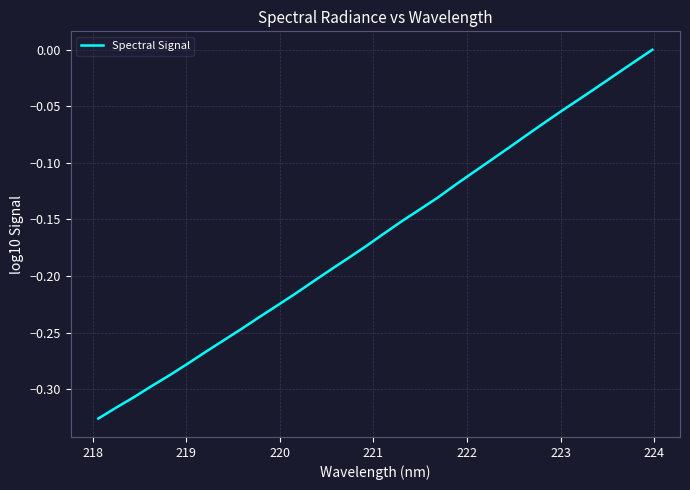

What is the difference between the maximum and minimum values?

0.3